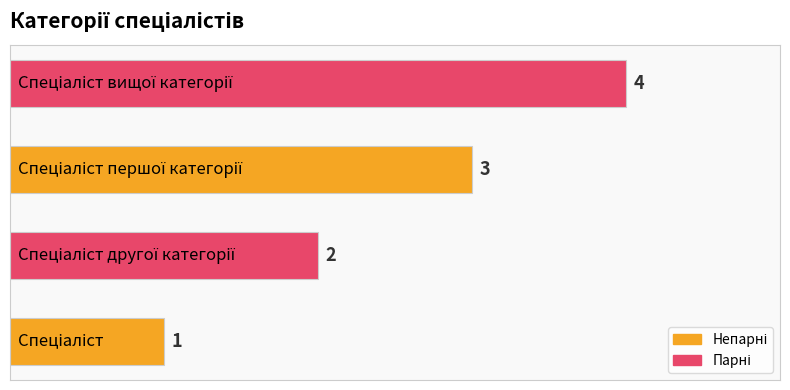

Count the values in the range 2 to 4.

3